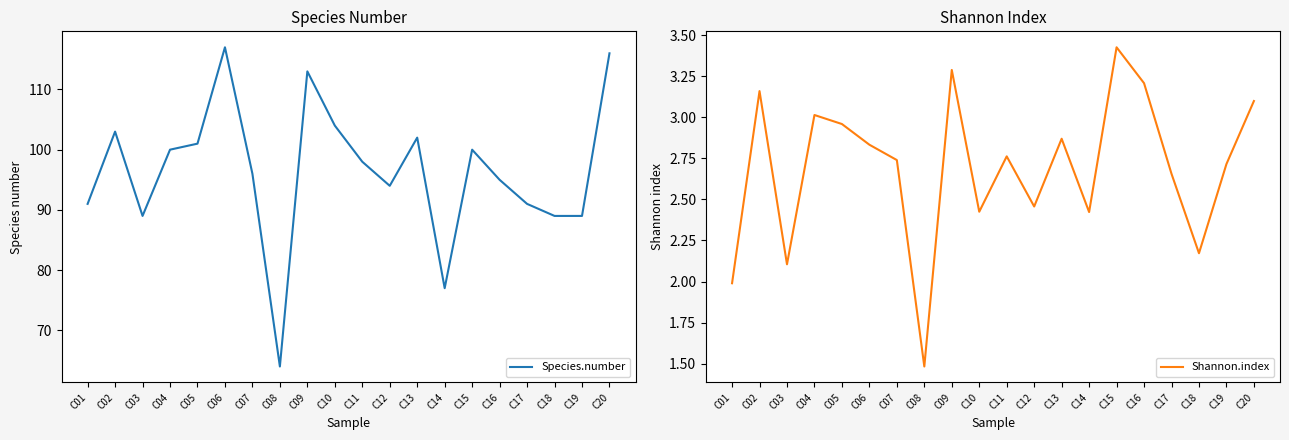

True or false: Species.number and Shannon.index intersect in this chart.

False